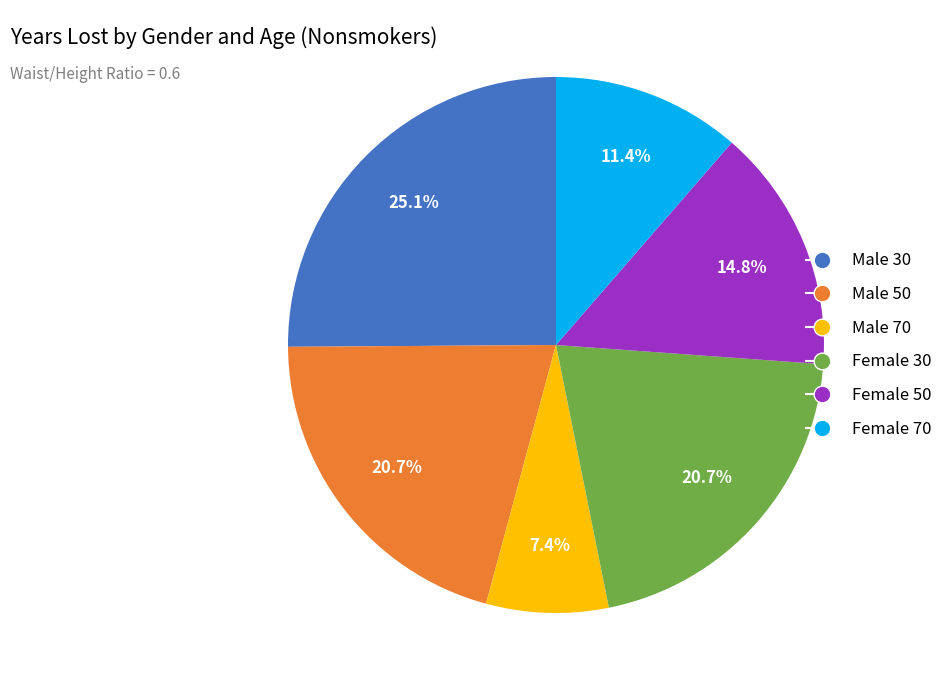

How many slices are in this pie chart?

6